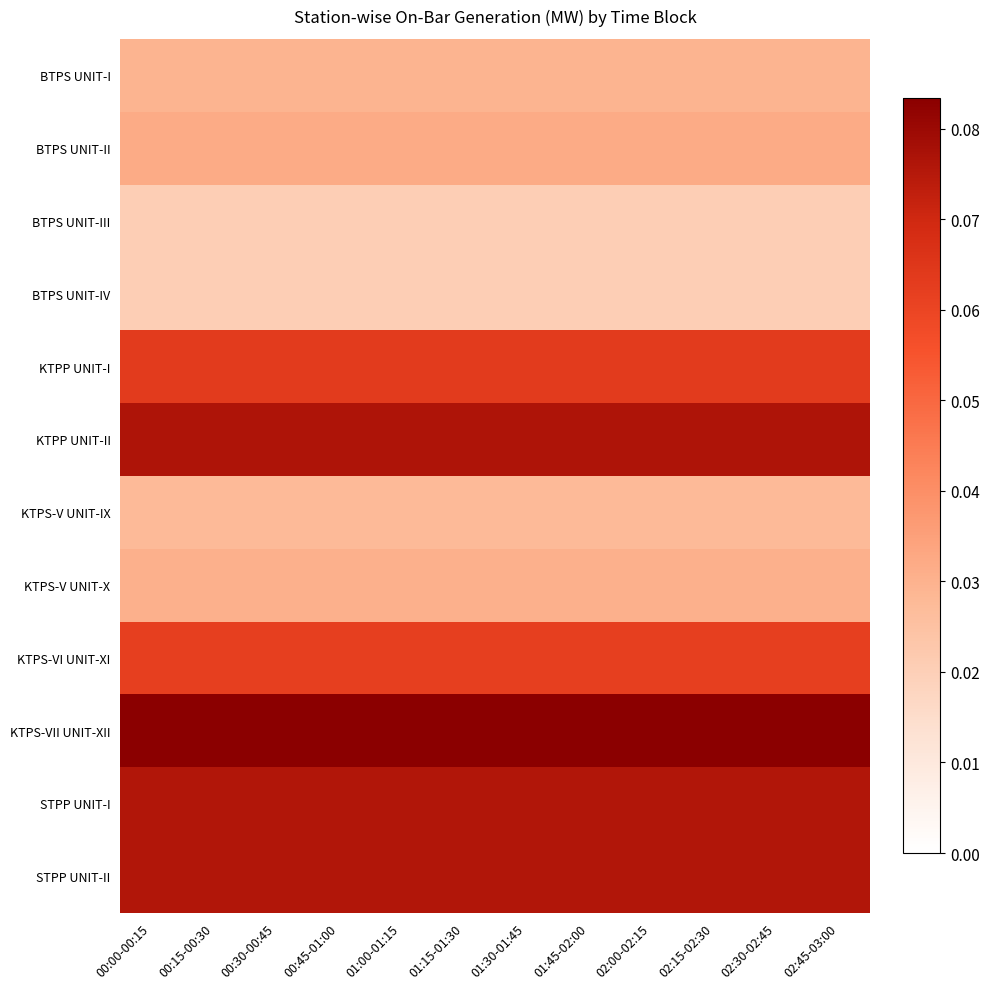

Count the number of data series in this chart.

12